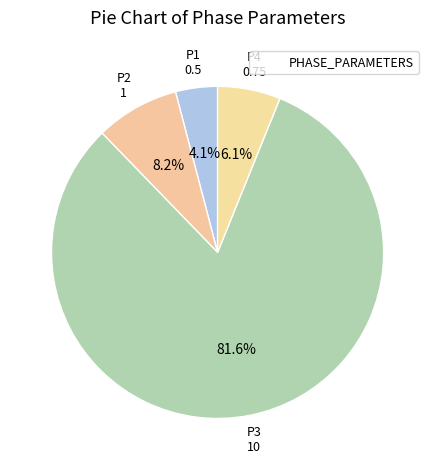

How many segments does this pie chart have?

4